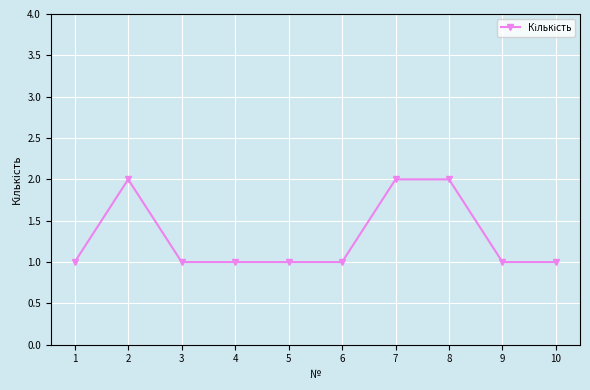

What is the value of the 8th point from the left?

2